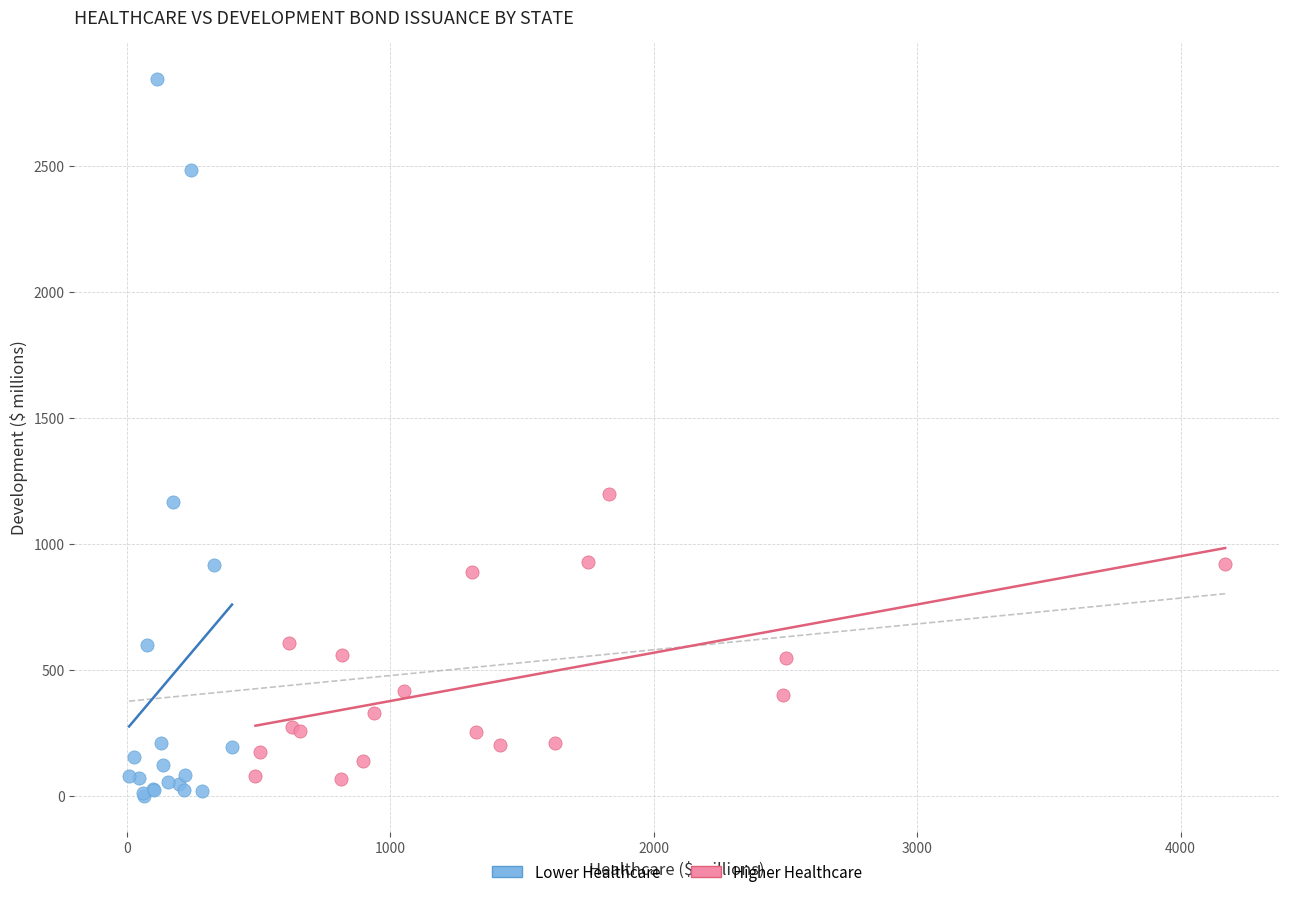

Which series has the largest Y range (max minus min)?

Lower Healthcare